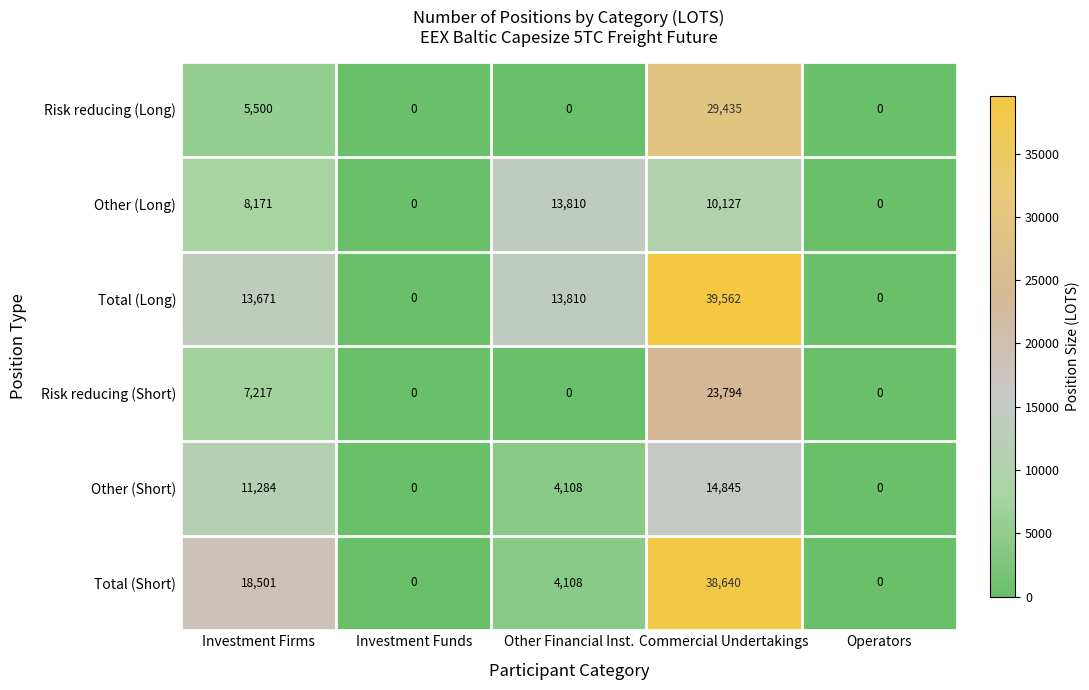

True or false: Risk reducing (Long) has a value of 0 at Other Financial Inst..

True